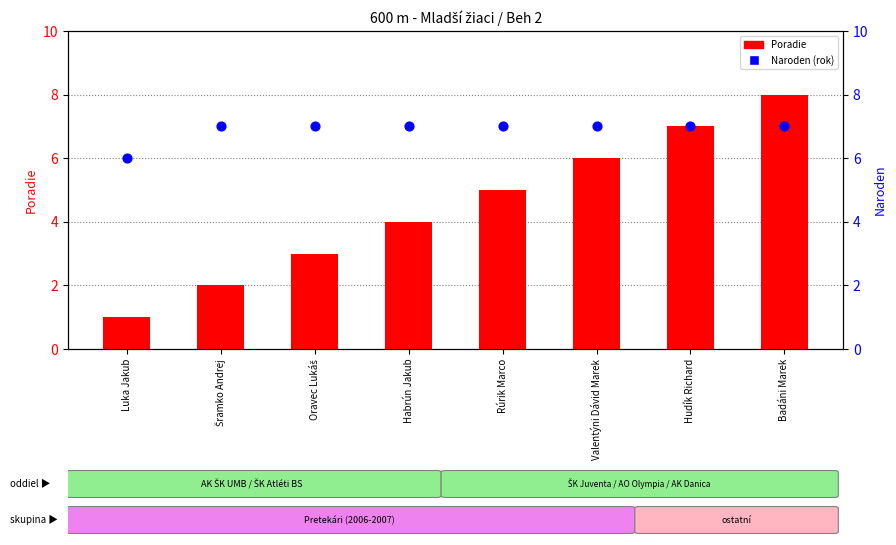

At how many categories does at least one series exceed 5?

8